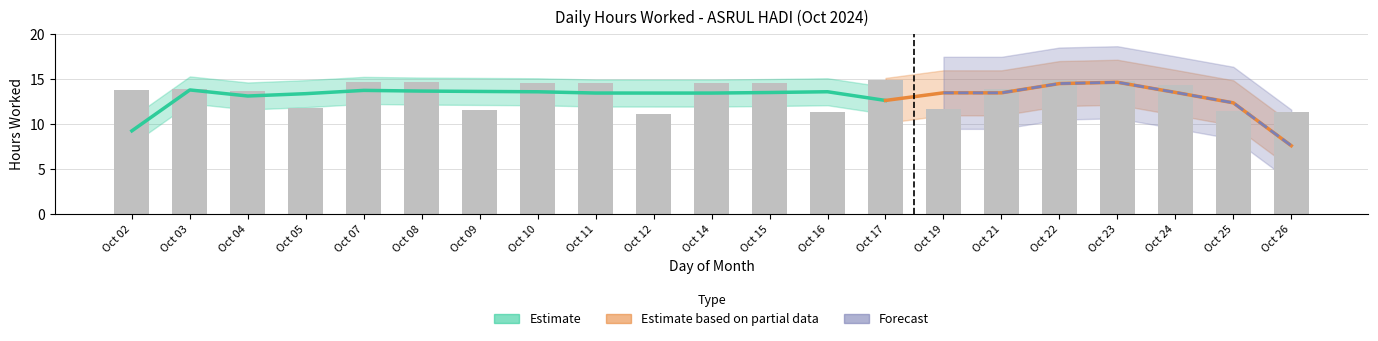

What is the sum of all values?

281.9